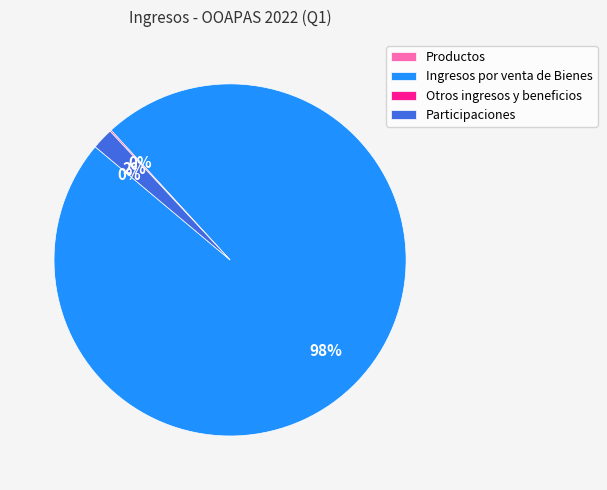

True or false: Ingresos por venta de Bienes accounts for 98% of the total.

True